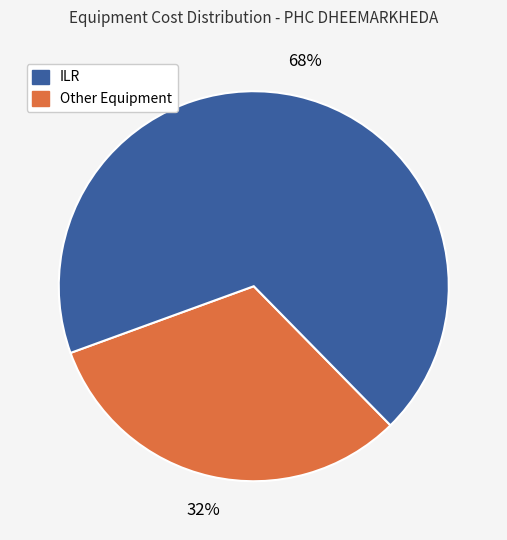

How many segments does this pie chart have?

2